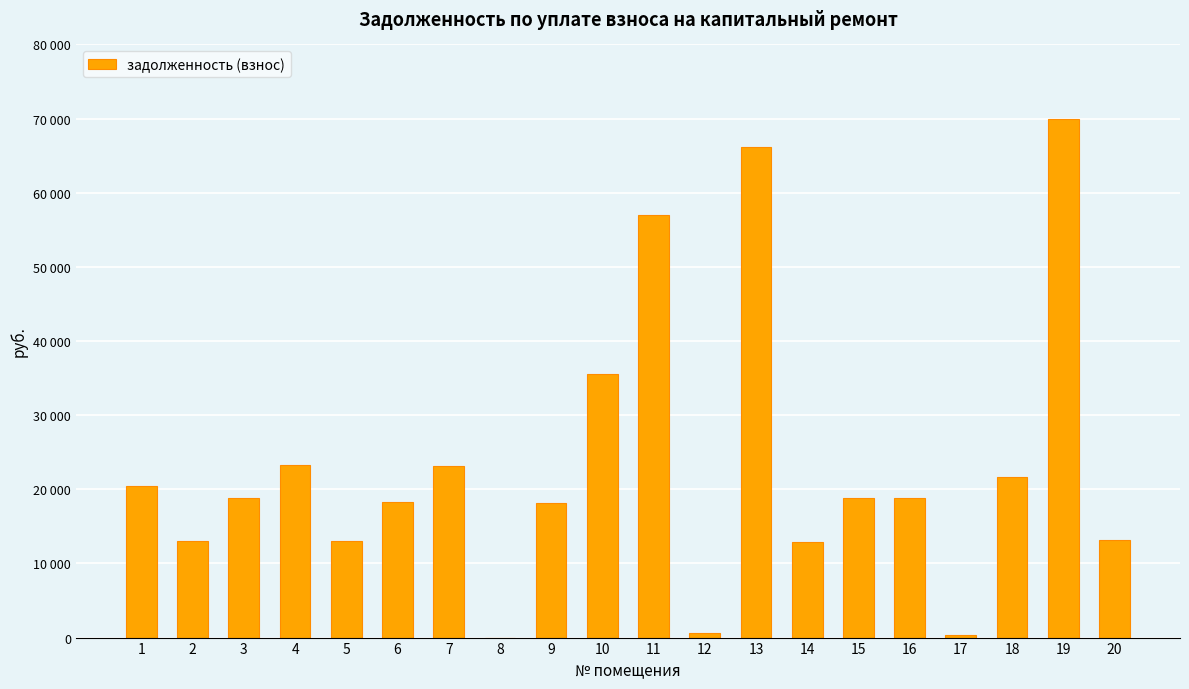

How many positive values are there?

19